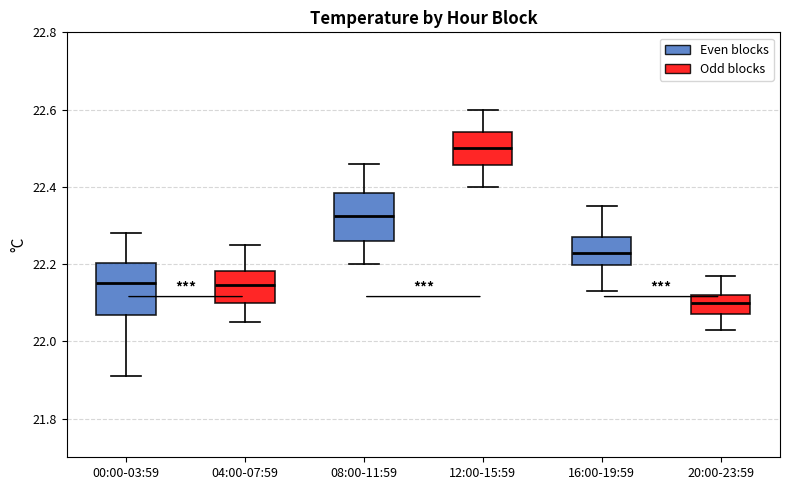

Which box's median line is the highest?

12:00-15:59